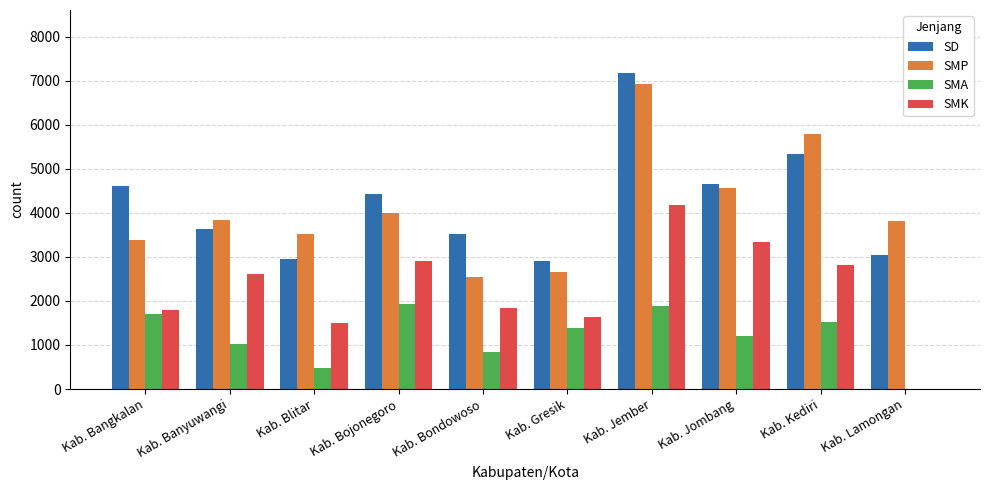

What is the spread (max minus min) of values at Kab. Jember?

5284